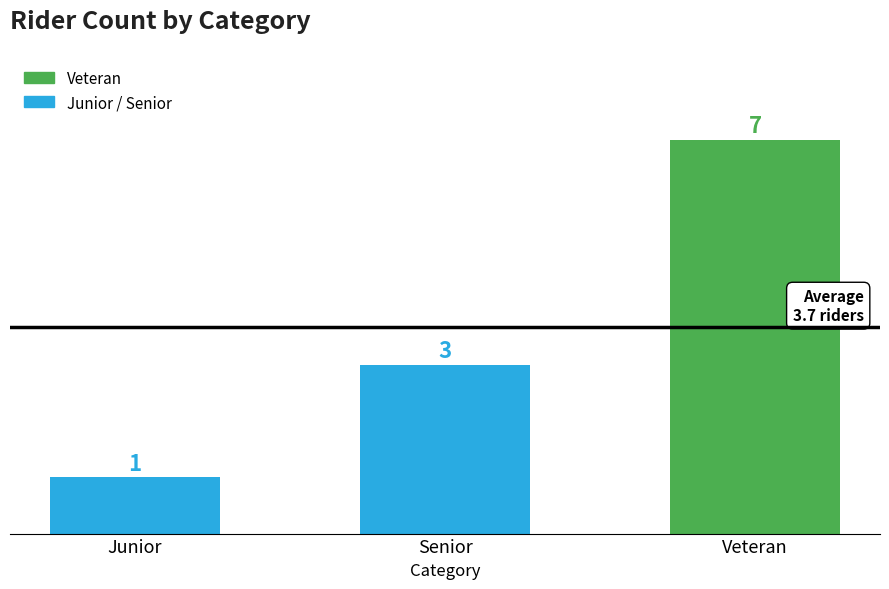

List the labels in order of value, smallest first.

Junior, Senior, Veteran